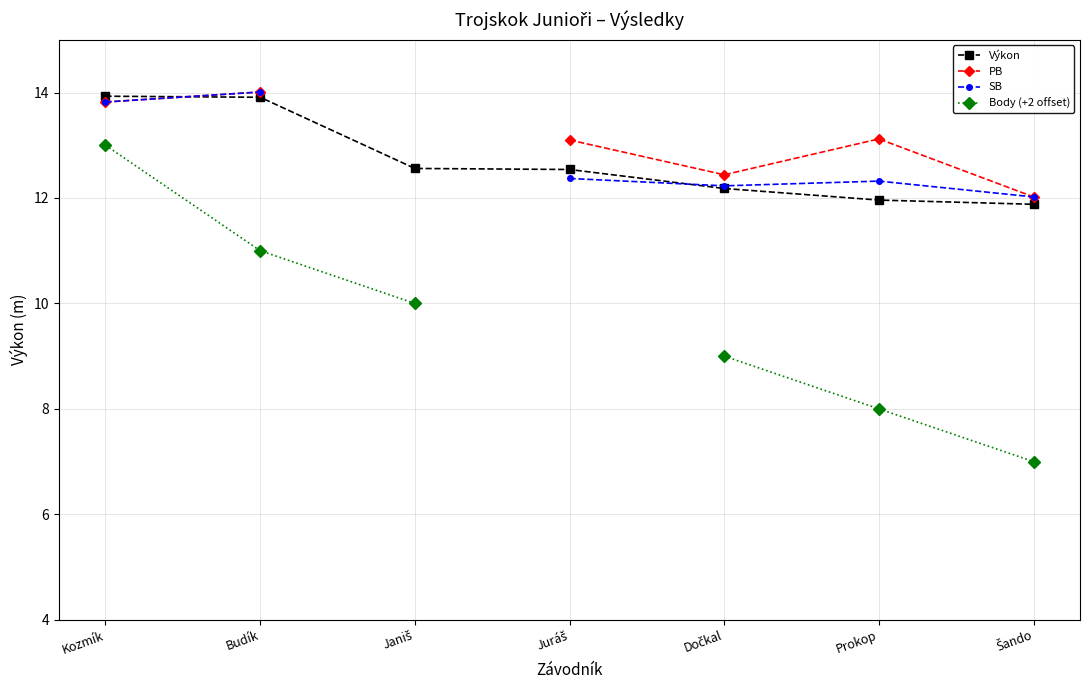

What is the total value across all series at Budík?

52.9